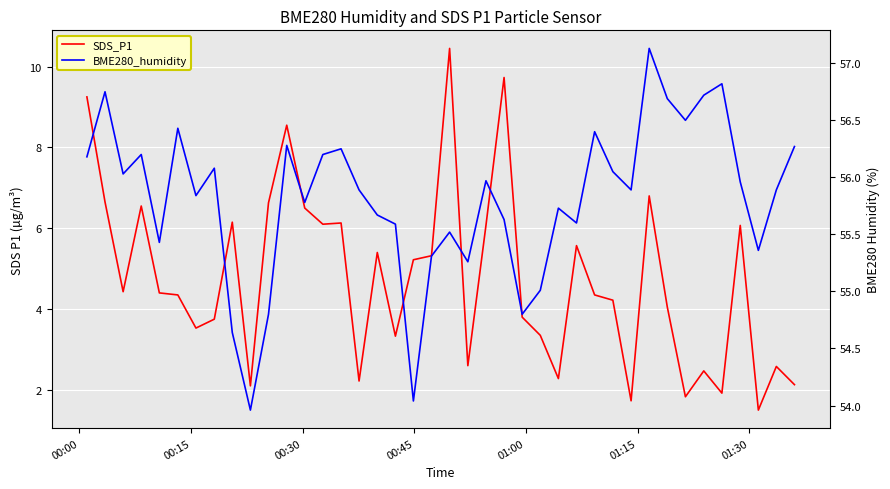

How many data points does each series have?

40